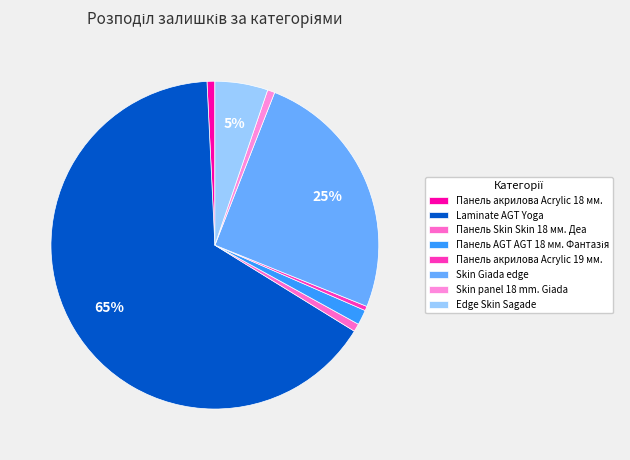

How many slices are in this pie chart?

8